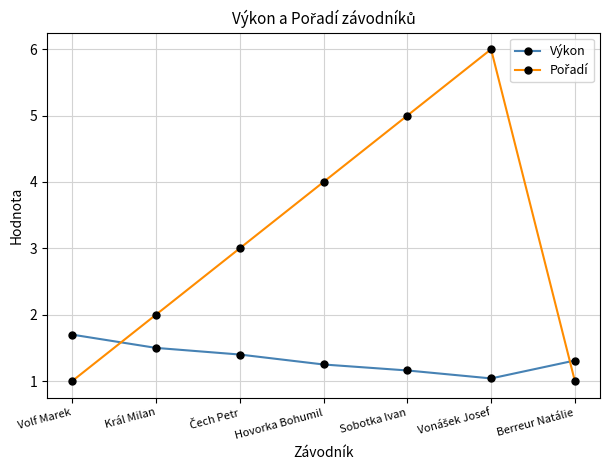

What is the difference between the maximum and second lowest values in the Výkon series?

0.5